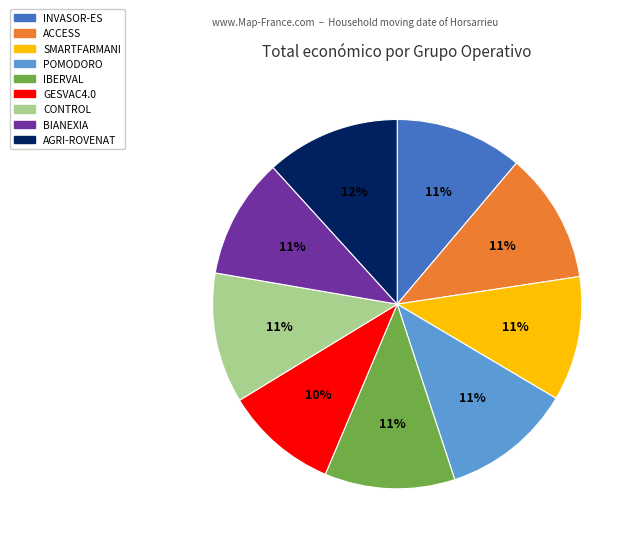

How many slices are in this pie chart?

9